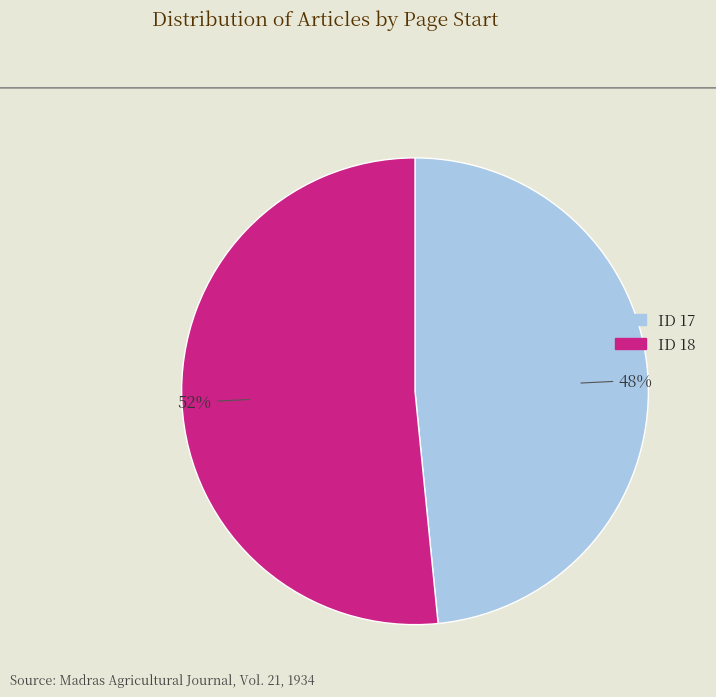

Does any single category account for the majority?

Yes